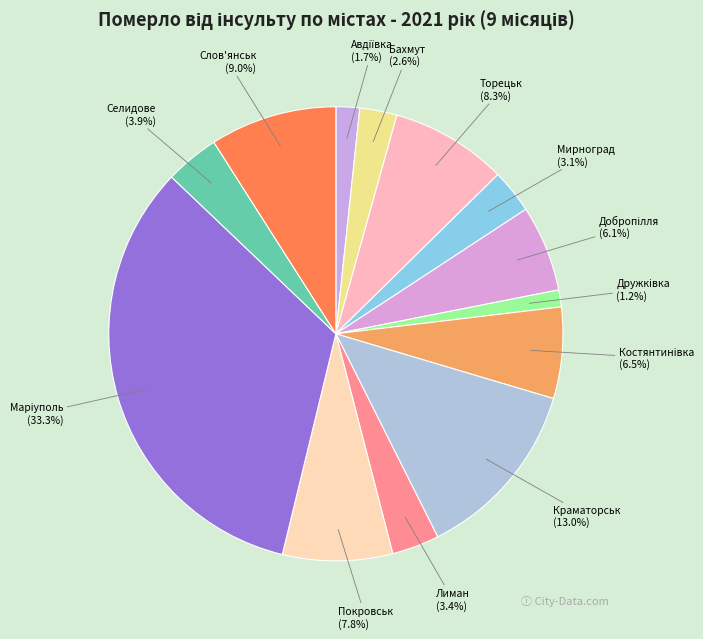

Count the number of slices in the pie.

13